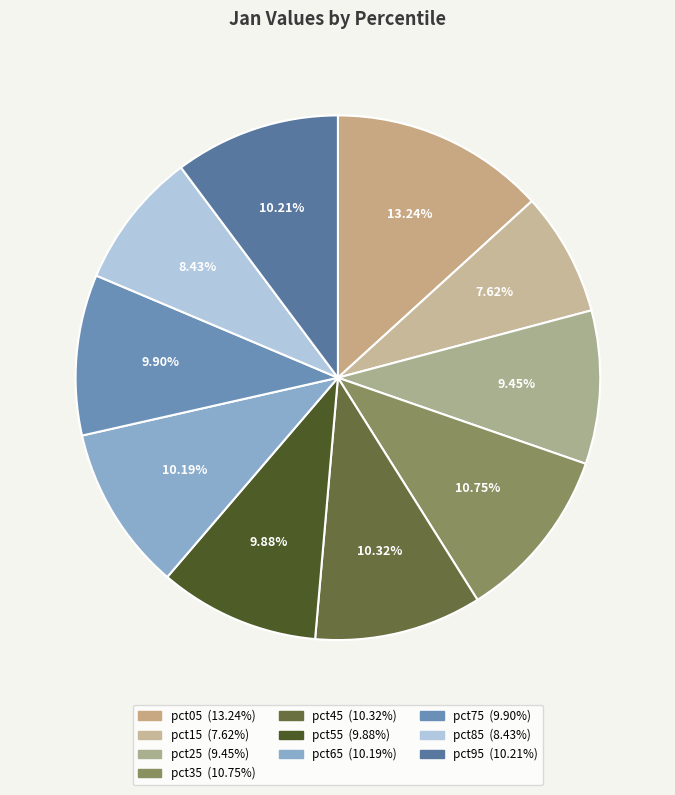

To the nearest percent, what percentage of the pie is pct95?

10%